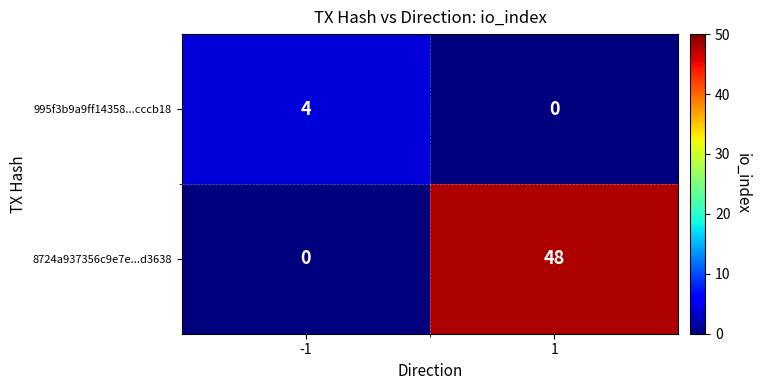

What is the sum of the 995f3b9a9ff14358...cccb18 values at -1 and 1?

4